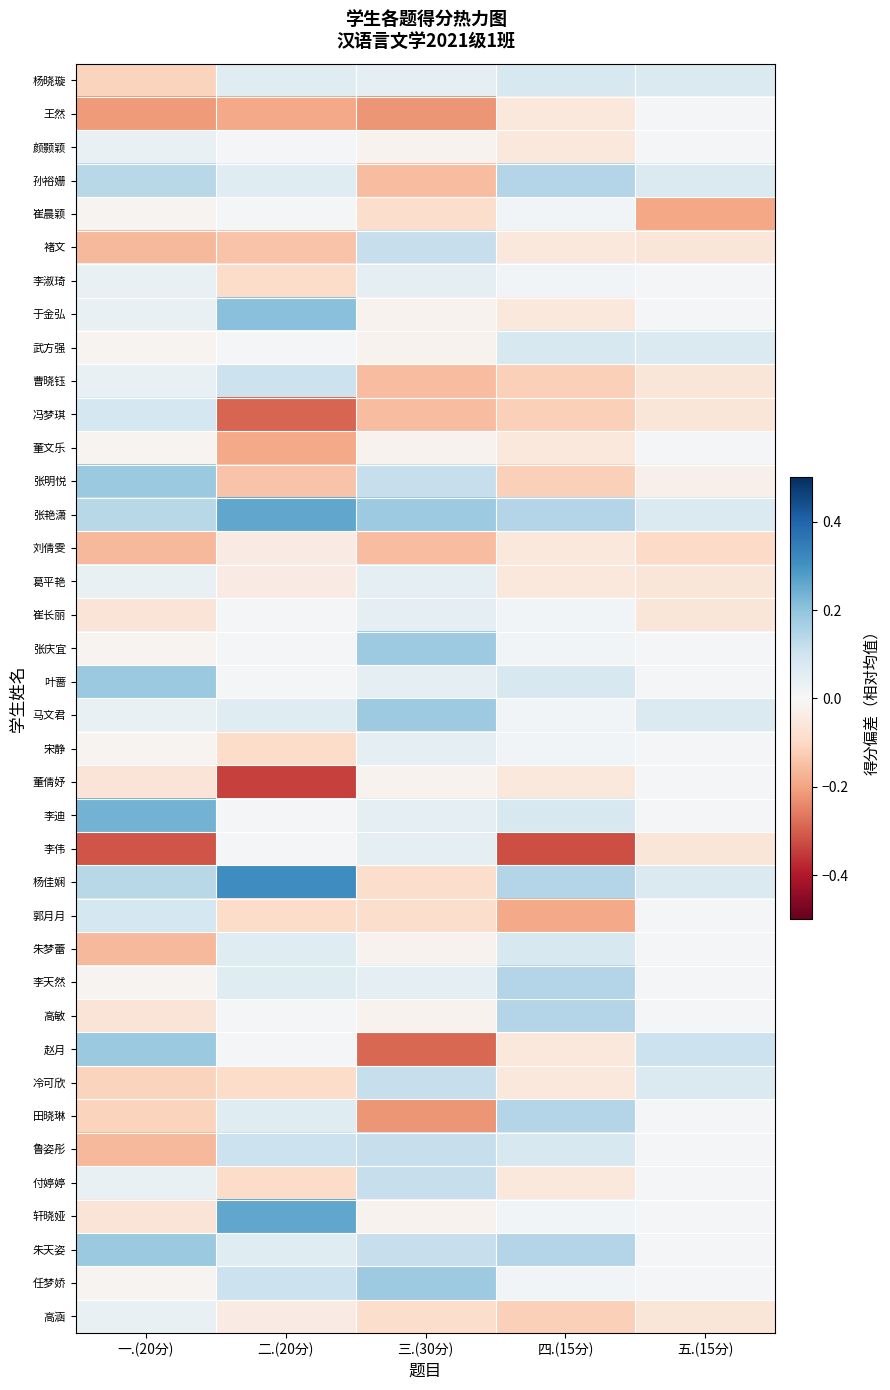

Reading right to left, list all the values displayed in this chart.

杨晓璇: 五.(15分)=0.1	四.(15分)=0.1	三.(30分)=0.0	二.(20分)=0.1	一.(20分)=-0.1
王然: 五.(15分)=0.0	四.(15分)=-0.1	三.(30分)=-0.2	二.(20分)=-0.2	一.(20分)=-0.2
颜颢颖: 五.(15分)=0.0	四.(15分)=-0.1	三.(30分)=-0.0	二.(20分)=0.0	一.(20分)=0.0
孙裕姗: 五.(15分)=0.1	四.(15分)=0.1	三.(30分)=-0.2	二.(20分)=0.1	一.(20分)=0.1
崔晨颖: 五.(15分)=-0.2	四.(15分)=0.0	三.(30分)=-0.1	二.(20分)=0.0	一.(20分)=-0.0
褚文: 五.(15分)=-0.1	四.(15分)=-0.1	三.(30分)=0.1	二.(20分)=-0.1	一.(20分)=-0.2
李淑琦: 五.(15分)=0.0	四.(15分)=0.0	三.(30分)=0.0	二.(20分)=-0.1	一.(20分)=0.0
于金弘: 五.(15分)=0.0	四.(15分)=-0.1	三.(30分)=-0.0	二.(20分)=0.2	一.(20分)=0.0
武方强: 五.(15分)=0.1	四.(15分)=0.1	三.(30分)=-0.0	二.(20分)=0.0	一.(20分)=-0.0
曹晓钰: 五.(15分)=-0.1	四.(15分)=-0.1	三.(30分)=-0.2	二.(20分)=0.1	一.(20分)=0.0
冯梦琪: 五.(15分)=-0.1	四.(15分)=-0.1	三.(30分)=-0.2	二.(20分)=-0.3	一.(20分)=0.1
董文乐: 五.(15分)=0.0	四.(15分)=-0.1	三.(30分)=-0.0	二.(20分)=-0.2	一.(20分)=-0.0
张明悦: 五.(15分)=-0.0	四.(15分)=-0.1	三.(30分)=0.1	二.(20分)=-0.1	一.(20分)=0.2
张艳潇: 五.(15分)=0.1	四.(15分)=0.1	三.(30分)=0.2	二.(20分)=0.3	一.(20分)=0.1
刘倩雯: 五.(15分)=-0.1	四.(15分)=-0.1	三.(30分)=-0.2	二.(20分)=-0.0	一.(20分)=-0.2
葛平艳: 五.(15分)=-0.1	四.(15分)=-0.1	三.(30分)=0.0	二.(20分)=-0.0	一.(20分)=0.0
崔长丽: 五.(15分)=-0.1	四.(15分)=0.0	三.(30分)=0.0	二.(20分)=0.0	一.(20分)=-0.1
张庆宜: 五.(15分)=0.0	四.(15分)=0.0	三.(30分)=0.2	二.(20分)=0.0	一.(20分)=-0.0
叶蔷: 五.(15分)=0.0	四.(15分)=0.1	三.(30分)=0.0	二.(20分)=0.0	一.(20分)=0.2
马文君: 五.(15分)=0.1	四.(15分)=0.0	三.(30分)=0.2	二.(20分)=0.1	一.(20分)=0.0
宋静: 五.(15分)=0.0	四.(15分)=0.0	三.(30分)=0.0	二.(20分)=-0.1	一.(20分)=-0.0
董倩妤: 五.(15分)=0.0	四.(15分)=-0.1	三.(30分)=-0.0	二.(20分)=-0.3	一.(20分)=-0.1
李迪: 五.(15分)=0.0	四.(15分)=0.1	三.(30分)=0.0	二.(20分)=0.0	一.(20分)=0.2
李伟: 五.(15分)=-0.1	四.(15分)=-0.3	三.(30分)=0.0	二.(20分)=0.0	一.(20分)=-0.3
杨佳娴: 五.(15分)=0.1	四.(15分)=0.1	三.(30分)=-0.1	二.(20分)=0.3	一.(20分)=0.1
郭月月: 五.(15分)=0.0	四.(15分)=-0.2	三.(30分)=-0.1	二.(20分)=-0.1	一.(20分)=0.1
朱梦蕾: 五.(15分)=0.0	四.(15分)=0.1	三.(30分)=-0.0	二.(20分)=0.1	一.(20分)=-0.2
李天然: 五.(15分)=0.0	四.(15分)=0.1	三.(30分)=0.0	二.(20分)=0.1	一.(20分)=-0.0
高敏: 五.(15分)=0.0	四.(15分)=0.1	三.(30分)=-0.0	二.(20分)=0.0	一.(20分)=-0.1
赵月: 五.(15分)=0.1	四.(15分)=-0.1	三.(30分)=-0.3	二.(20分)=0.0	一.(20分)=0.2
冷可欣: 五.(15分)=0.1	四.(15分)=-0.1	三.(30分)=0.1	二.(20分)=-0.1	一.(20分)=-0.1
田晓琳: 五.(15分)=0.0	四.(15分)=0.1	三.(30分)=-0.2	二.(20分)=0.1	一.(20分)=-0.1
鲁姿彤: 五.(15分)=0.0	四.(15分)=0.1	三.(30分)=0.1	二.(20分)=0.1	一.(20分)=-0.2
付婷婷: 五.(15分)=0.0	四.(15分)=-0.1	三.(30分)=0.1	二.(20分)=-0.1	一.(20分)=0.0
轩晓娅: 五.(15分)=0.0	四.(15分)=0.0	三.(30分)=-0.0	二.(20分)=0.3	一.(20分)=-0.1
朱天姿: 五.(15分)=0.0	四.(15分)=0.1	三.(30分)=0.1	二.(20分)=0.1	一.(20分)=0.2
任梦娇: 五.(15分)=0.0	四.(15分)=0.0	三.(30分)=0.2	二.(20分)=0.1	一.(20分)=-0.0
高涵: 五.(15分)=-0.1	四.(15分)=-0.1	三.(30分)=-0.1	二.(20分)=-0.0	一.(20分)=0.0